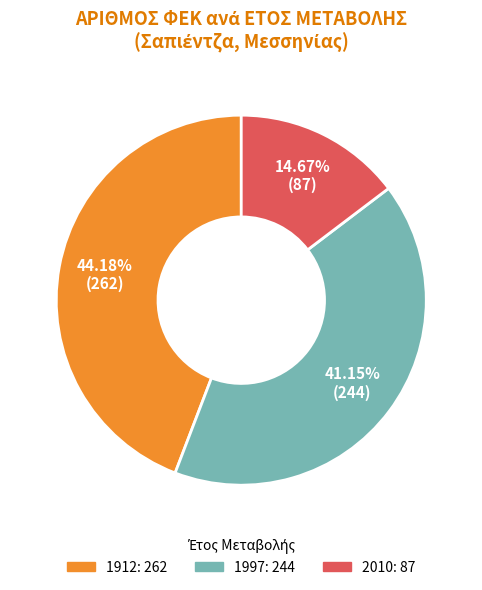

Does any single category account for the majority?

No